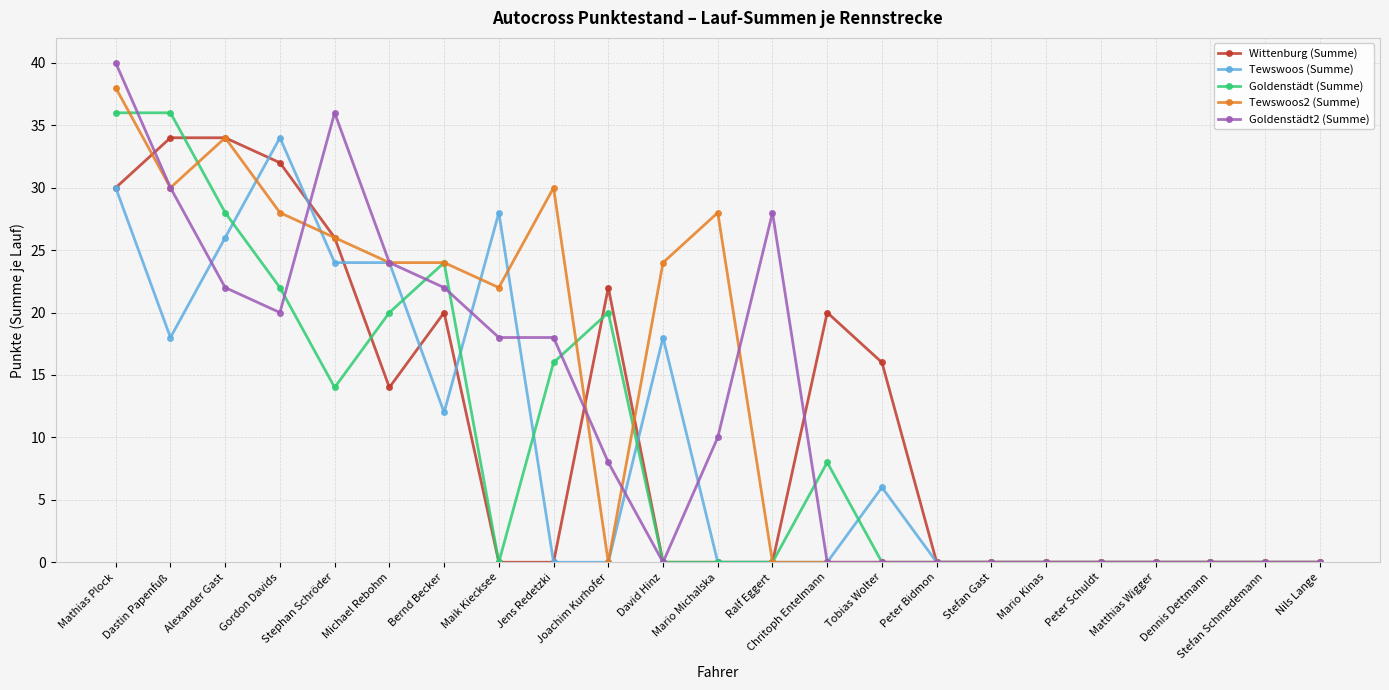

Is it true that Wittenburg (Summe) equals 20 at Chritoph Entelmann?

True